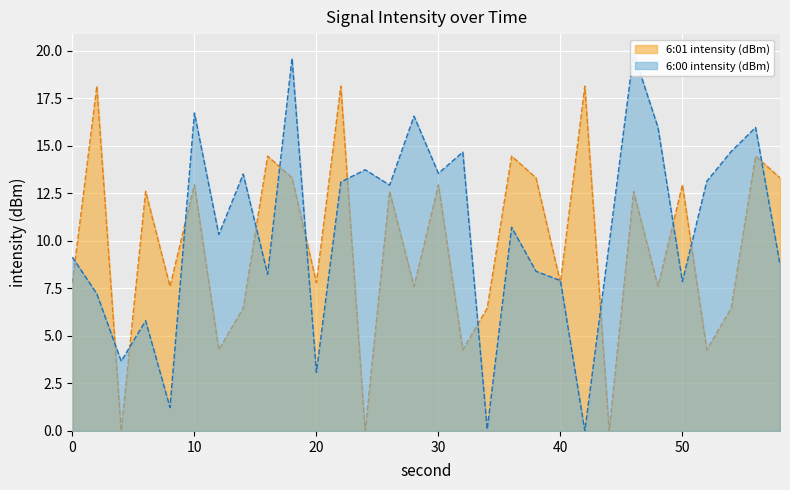

What is the value of the 6:01 intensity (dBm) point at the 6th from the left?

12.9